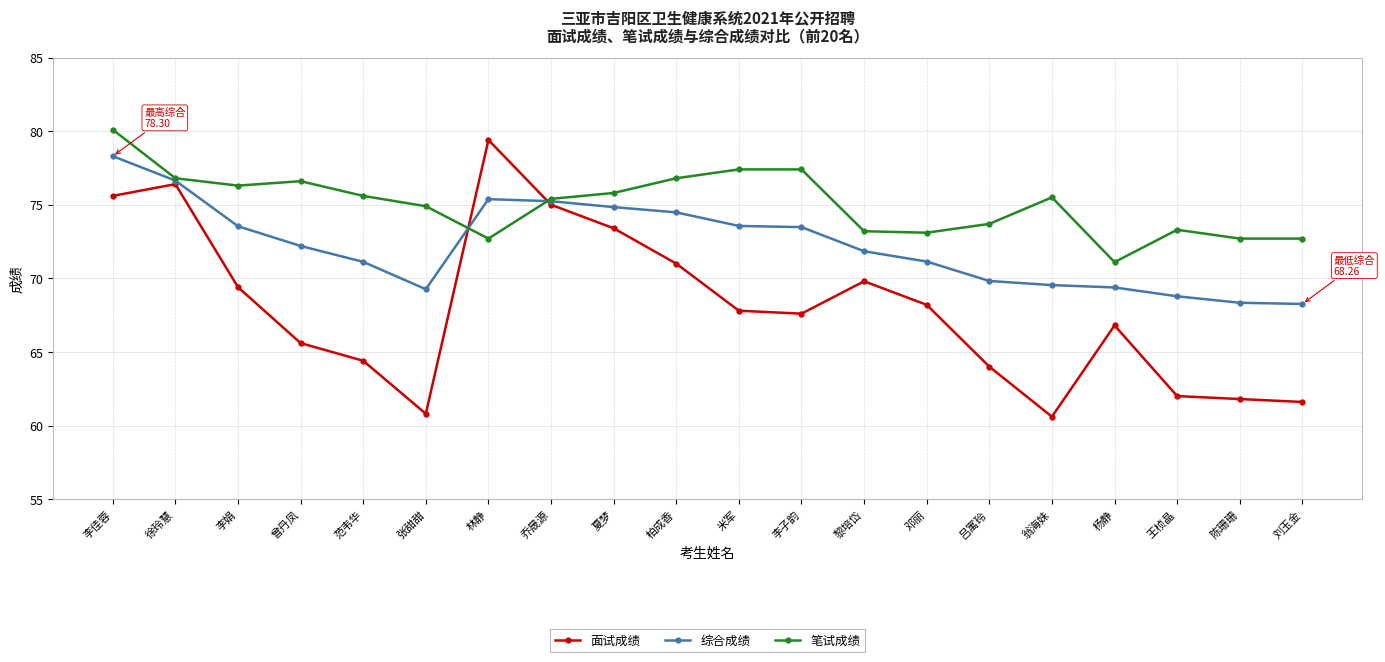

At how many categories does at least one series exceed 62?

20